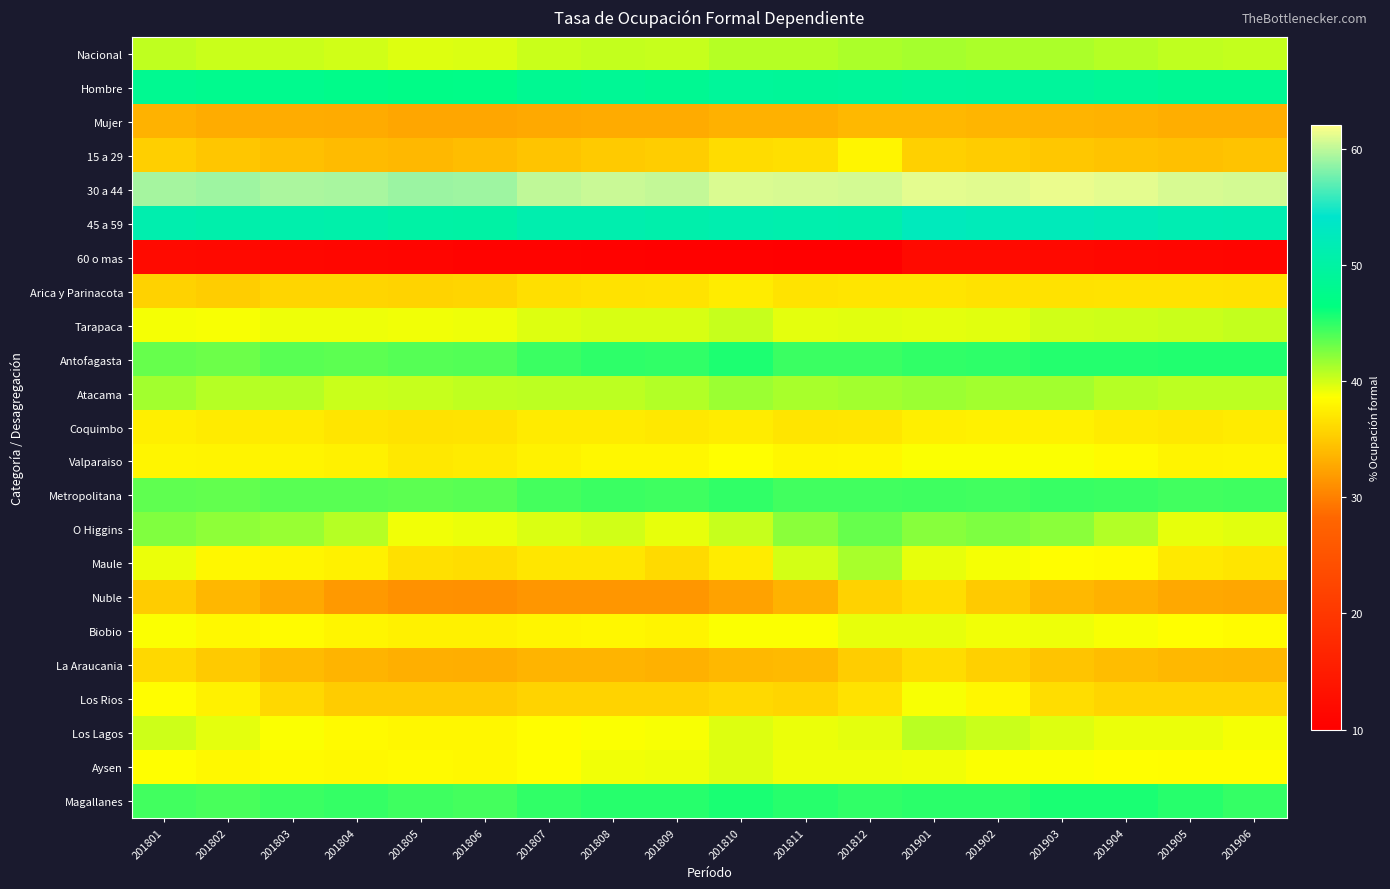

At which category is the sum across all series the highest?

201901